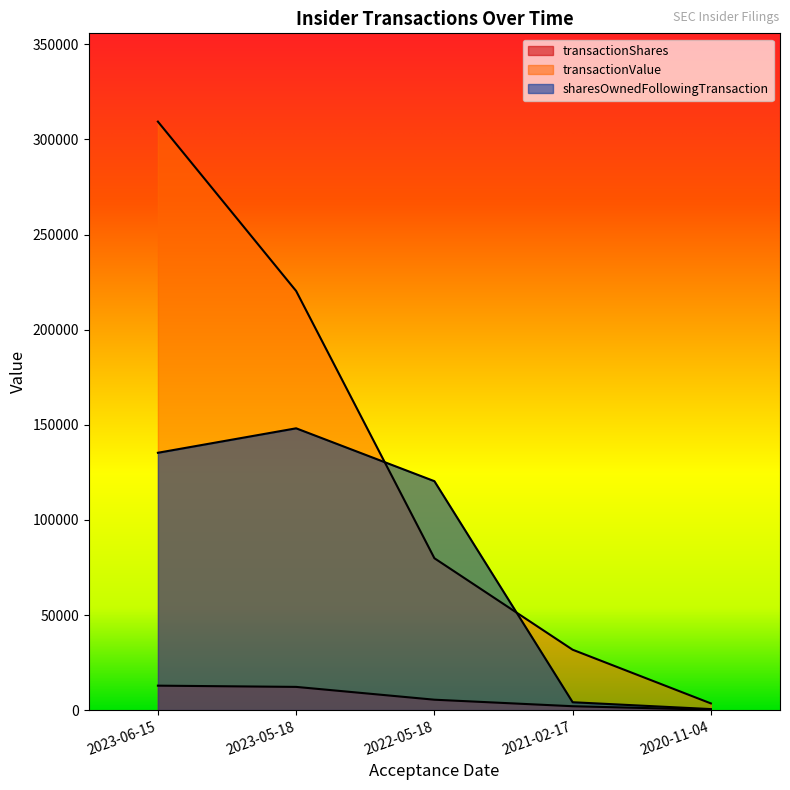

The sharesOwnedFollowingTransaction series shows 74571 at 2022-05-18. True or false?

False